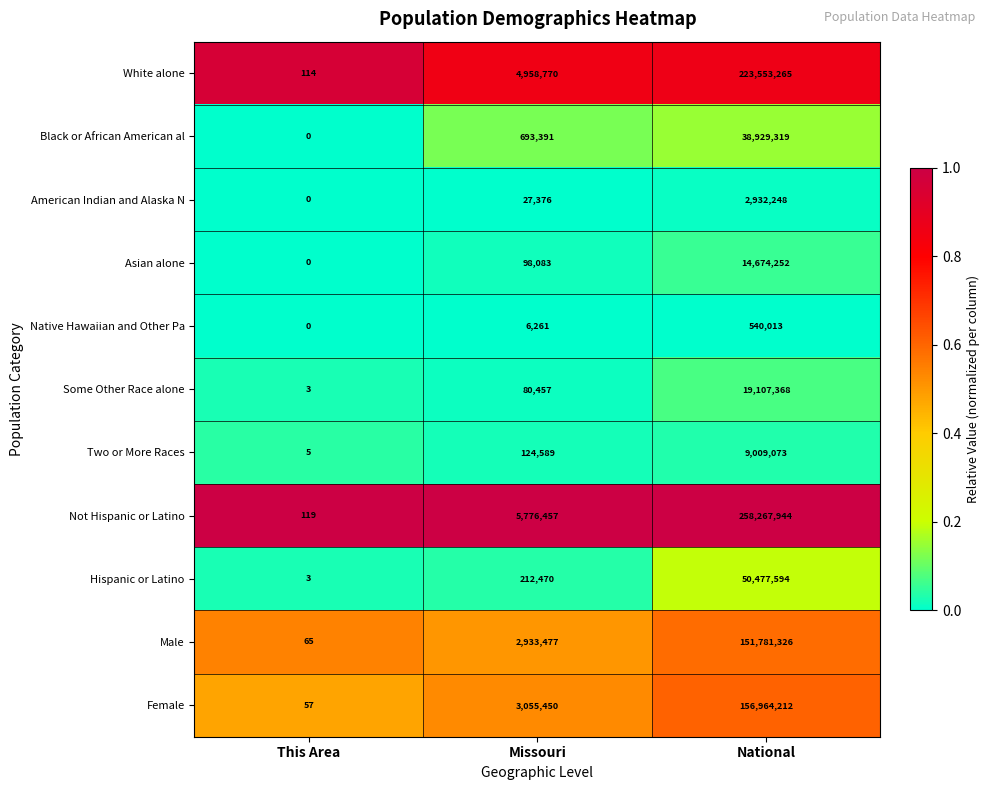

Is it true that Hispanic or Latino equals 212470 at Missouri?

True